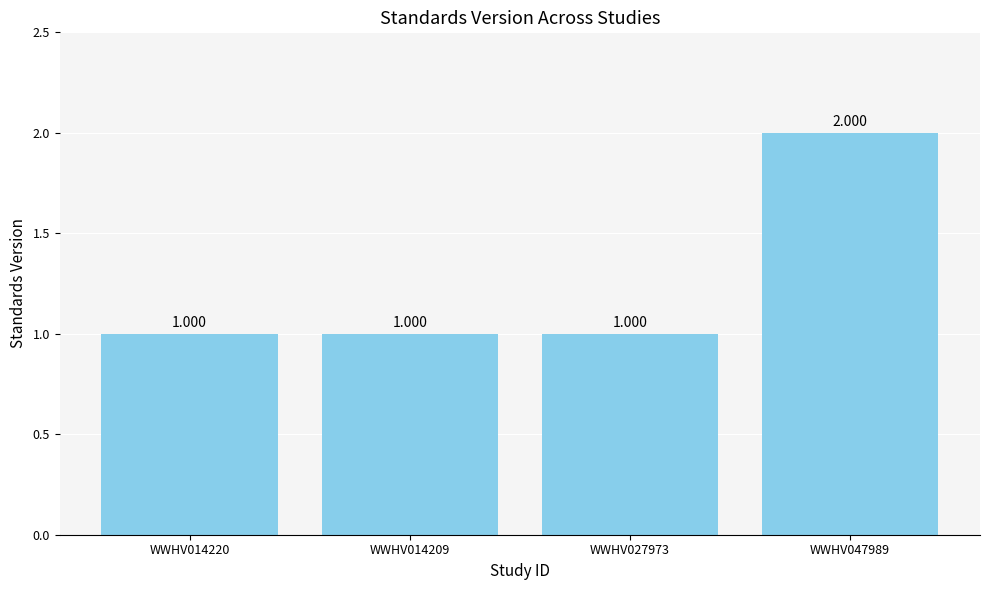

Reading left to right, transcribe all the data shown in this chart.

WWHV014220=1	WWHV014209=1	WWHV027973=1	WWHV047989=2